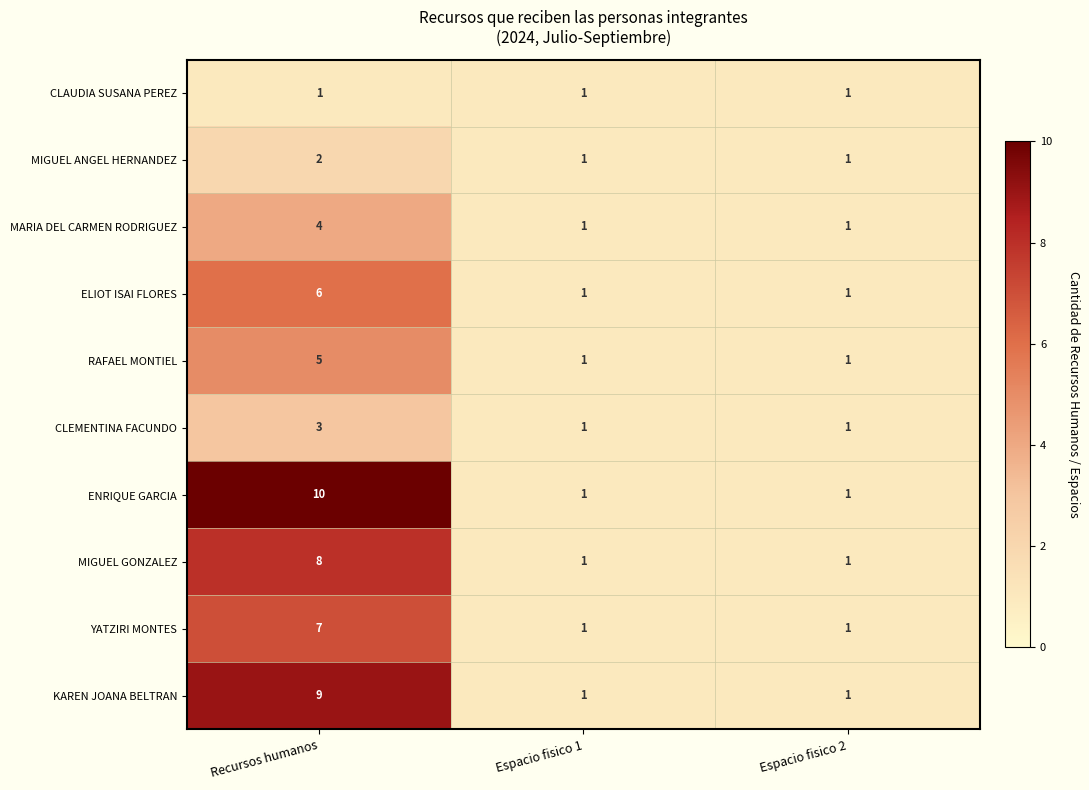

Reading left to right, extract all data points from this chart.

CLAUDIA SUSANA PEREZ: Recursos humanos=1	Espacio fisico 1=1	Espacio fisico 2=1
MIGUEL ANGEL HERNANDEZ: Recursos humanos=2	Espacio fisico 1=1	Espacio fisico 2=1
MARIA DEL CARMEN RODRIGUEZ: Recursos humanos=4	Espacio fisico 1=1	Espacio fisico 2=1
ELIOT ISAI FLORES: Recursos humanos=6	Espacio fisico 1=1	Espacio fisico 2=1
RAFAEL MONTIEL: Recursos humanos=5	Espacio fisico 1=1	Espacio fisico 2=1
CLEMENTINA FACUNDO: Recursos humanos=3	Espacio fisico 1=1	Espacio fisico 2=1
ENRIQUE GARCIA: Recursos humanos=10	Espacio fisico 1=1	Espacio fisico 2=1
MIGUEL GONZALEZ: Recursos humanos=8	Espacio fisico 1=1	Espacio fisico 2=1
YATZIRI MONTES: Recursos humanos=7	Espacio fisico 1=1	Espacio fisico 2=1
KAREN JOANA BELTRAN: Recursos humanos=9	Espacio fisico 1=1	Espacio fisico 2=1